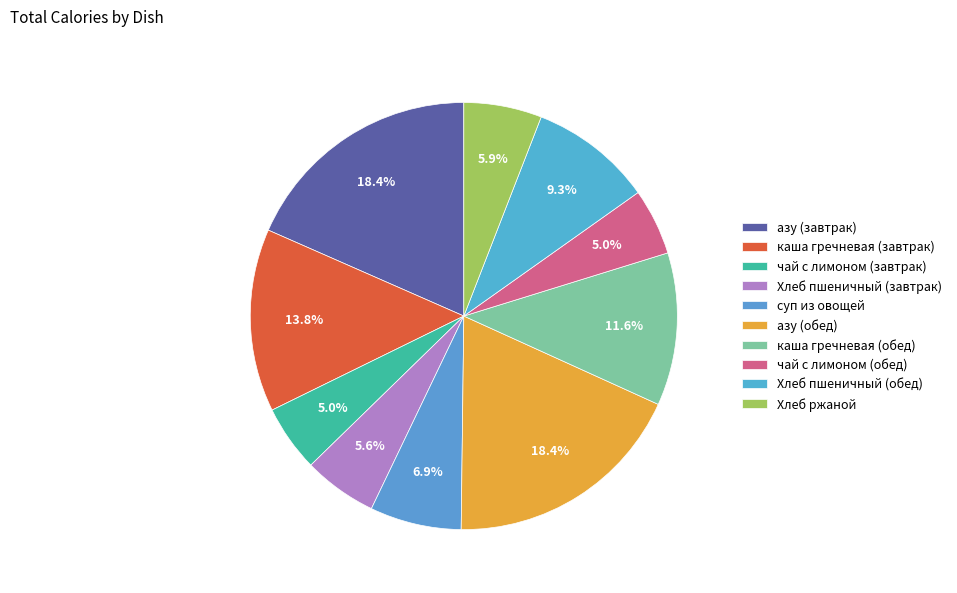

Which category has the biggest portion of the pie?

азу (завтрак)